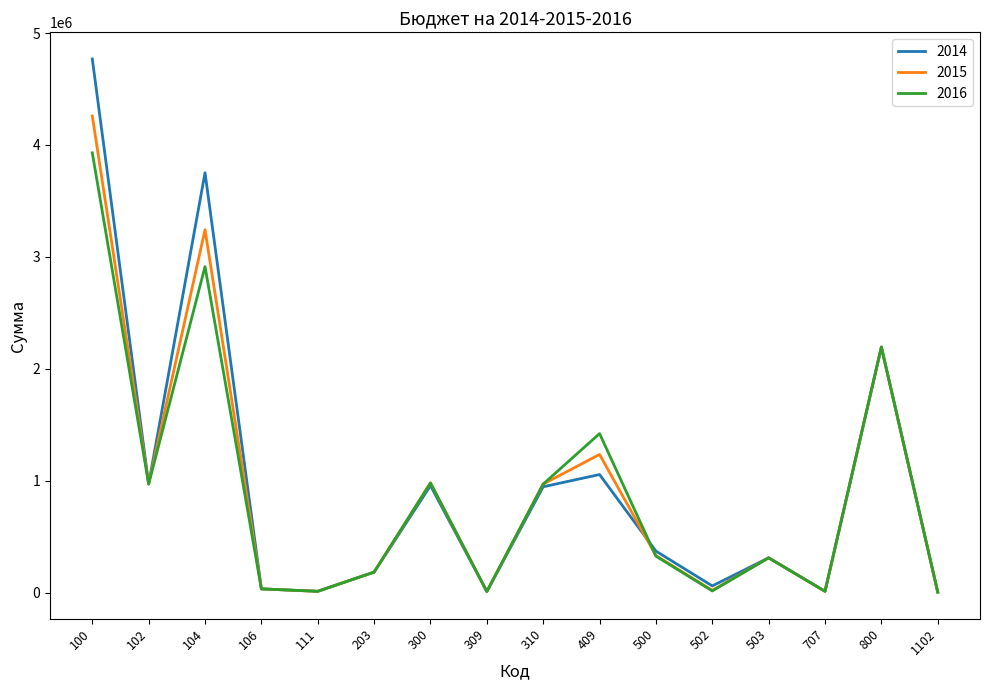

The 2014 series shows 601057 at 800. True or false?

False